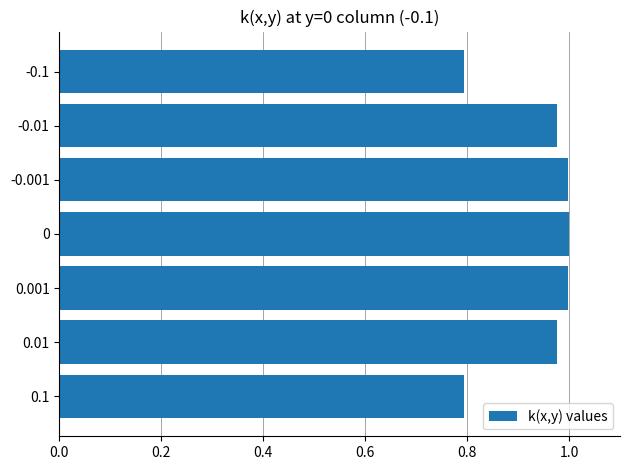

What is the average value?

0.9